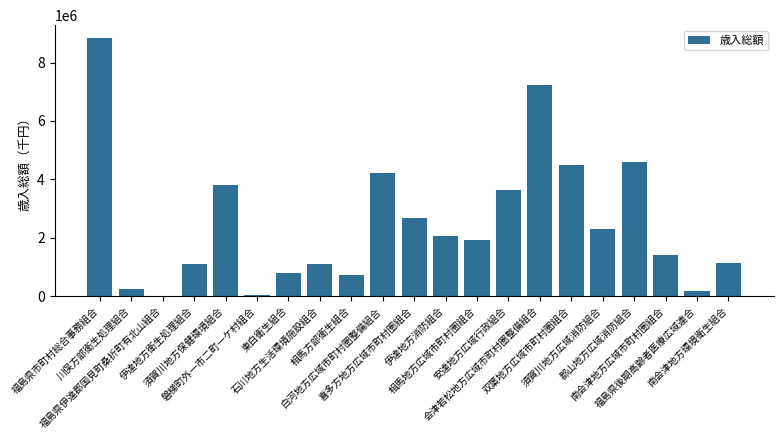

What is the greatest value displayed?

8839621